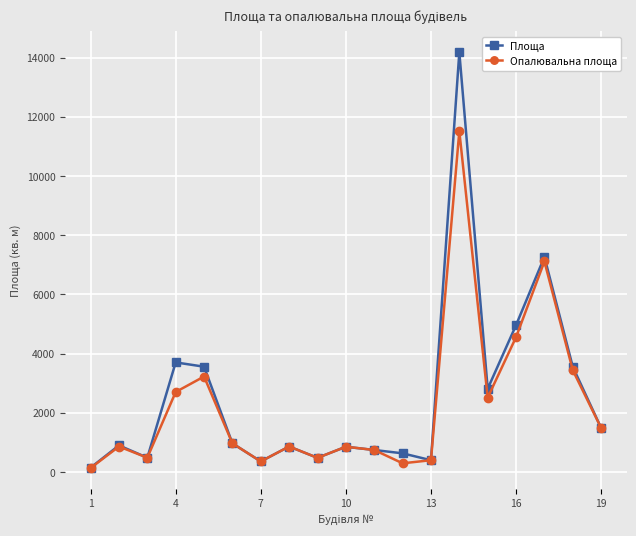

What is the value of the Площа point at the 16th from the left?

4958.8